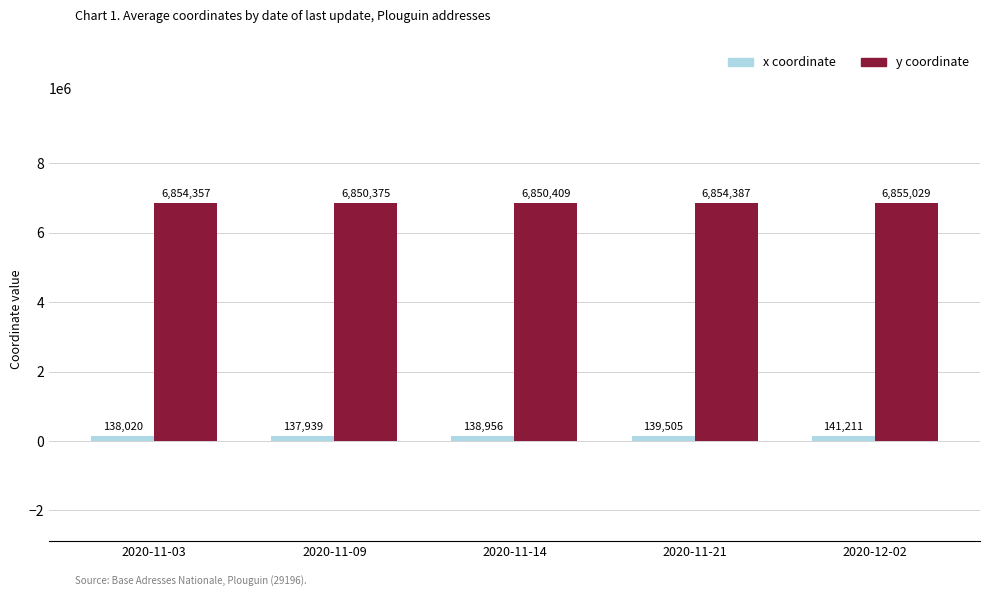

Where is y coordinate nearest to the value 6852702?

2020-11-03